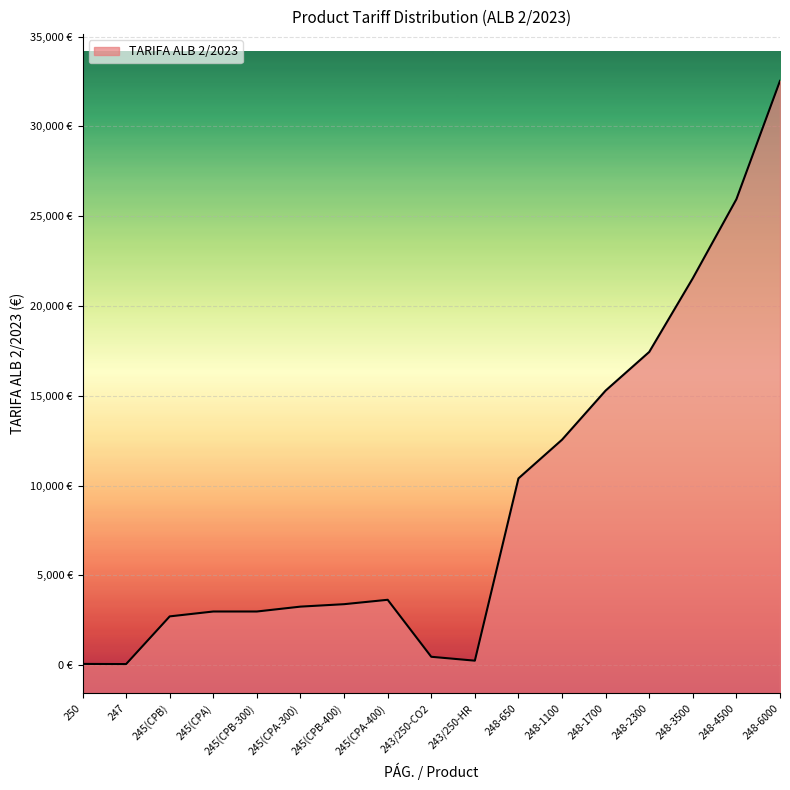

At which label is the value closest to 16298?

248-1700